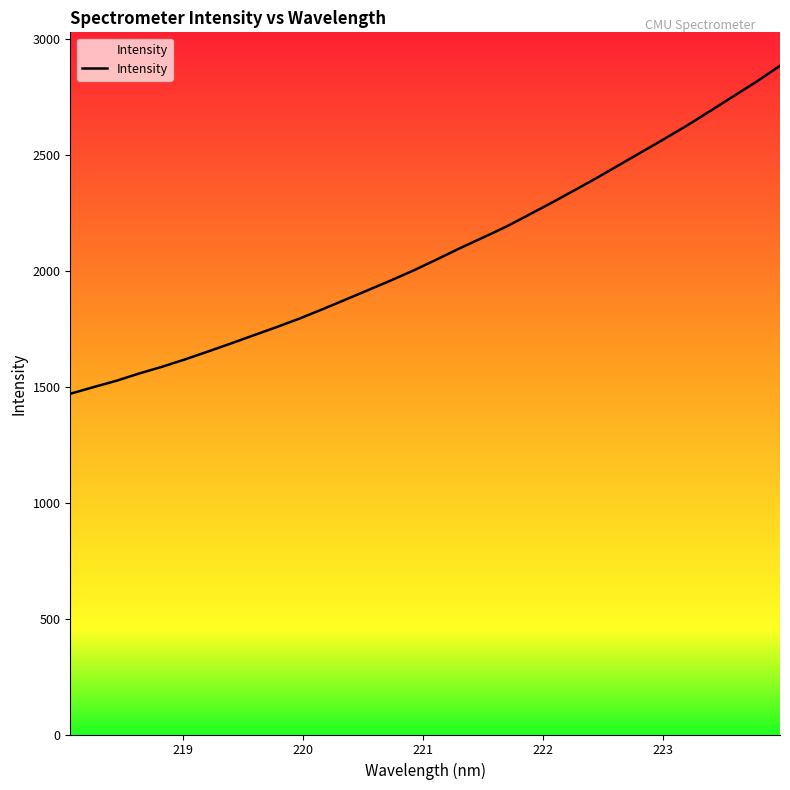

What is the average value?

2079.9